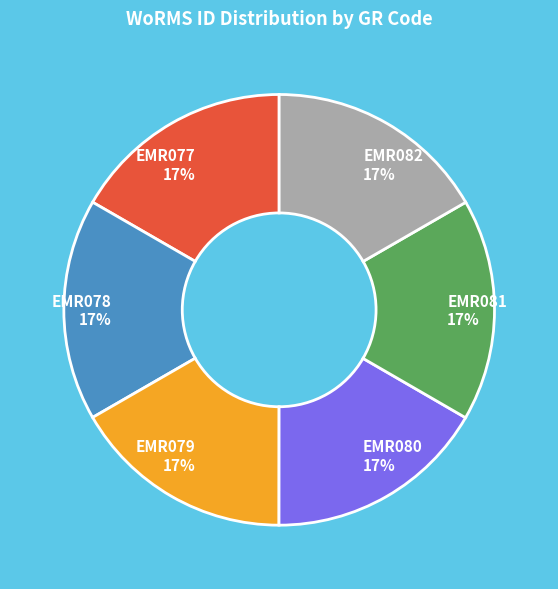

Does EMR080 represent more than half of the total?

No